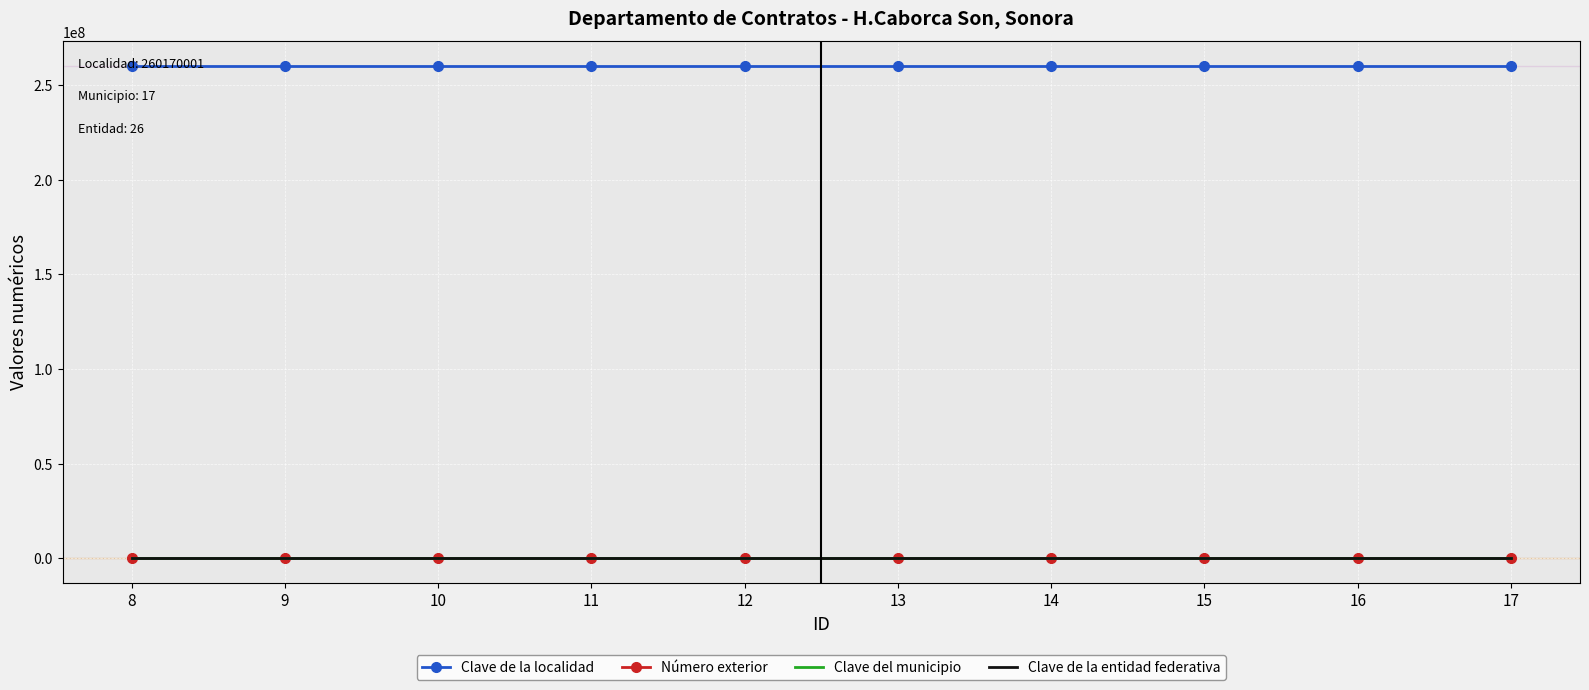

True or false: Clave de la localidad and Número exterior intersect in this chart.

False